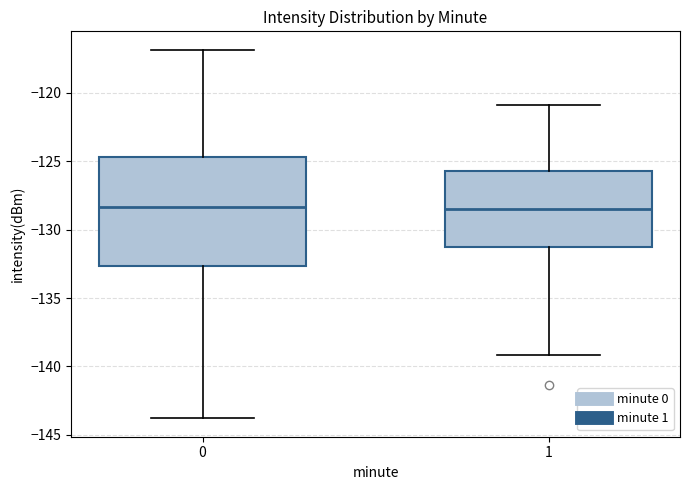

Reading left to right, read every box against the y-axis: the position of its median line, the range the box covers, and the ends of its whiskers. The values are not printed on the chart, so give them approximately, as read against the axis.

0: median -128.5, box -132.5 to -124.5, whiskers -144.0 to -117.0
1: median -128.5, box -131.0 to -125.5, whiskers -139.0 to -121.0